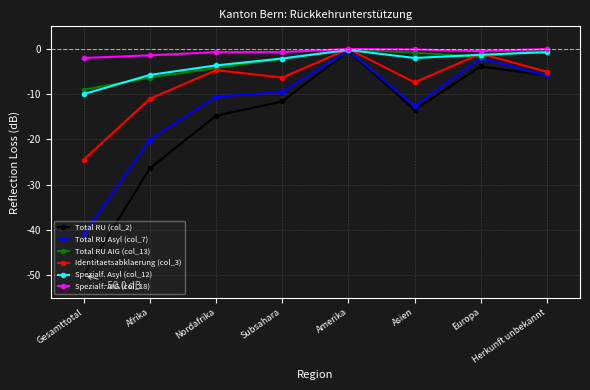

What value does the Total RU (col_2) series have at Nordafrika?

-14.8